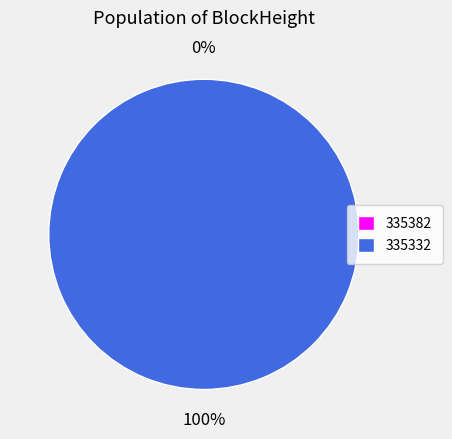

To the nearest percent, what portion does 335332 represent?

100%